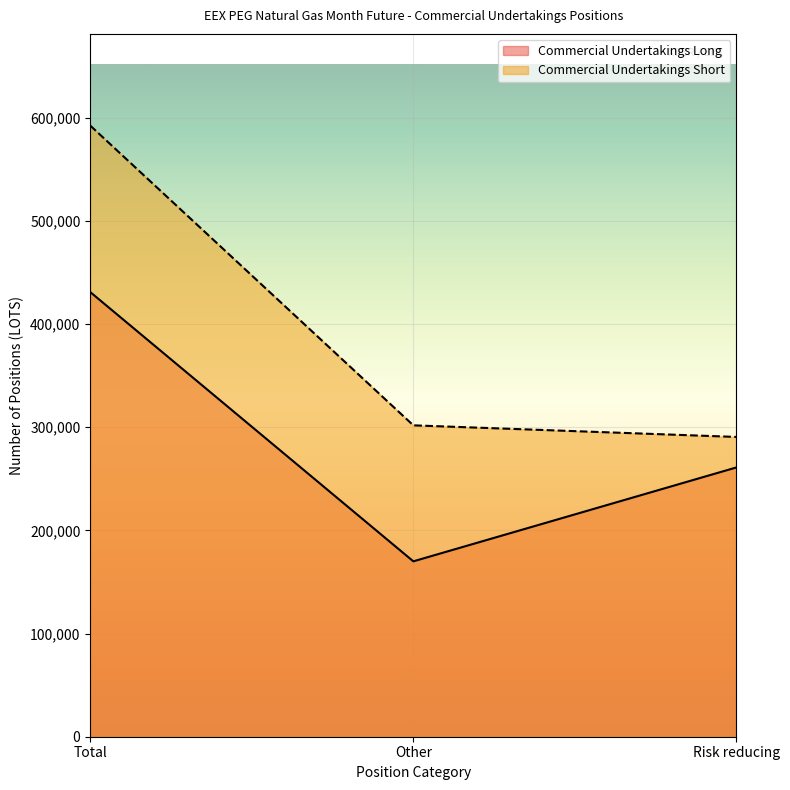

How many lines are shown in the chart?

2